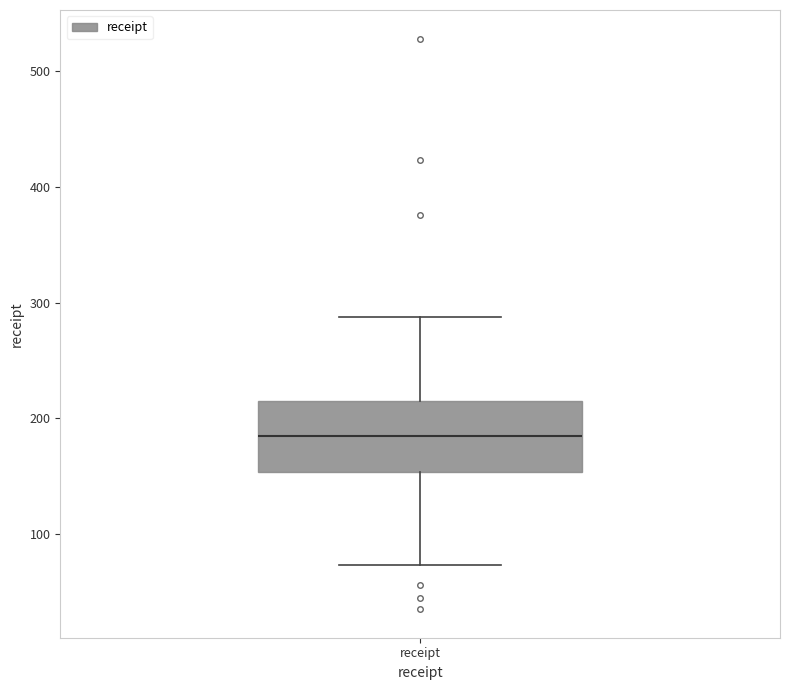

Where is the upper edge of the box for receipt on the y-axis? The values are not printed on the chart, so give them approximately, as read against the axis.

220